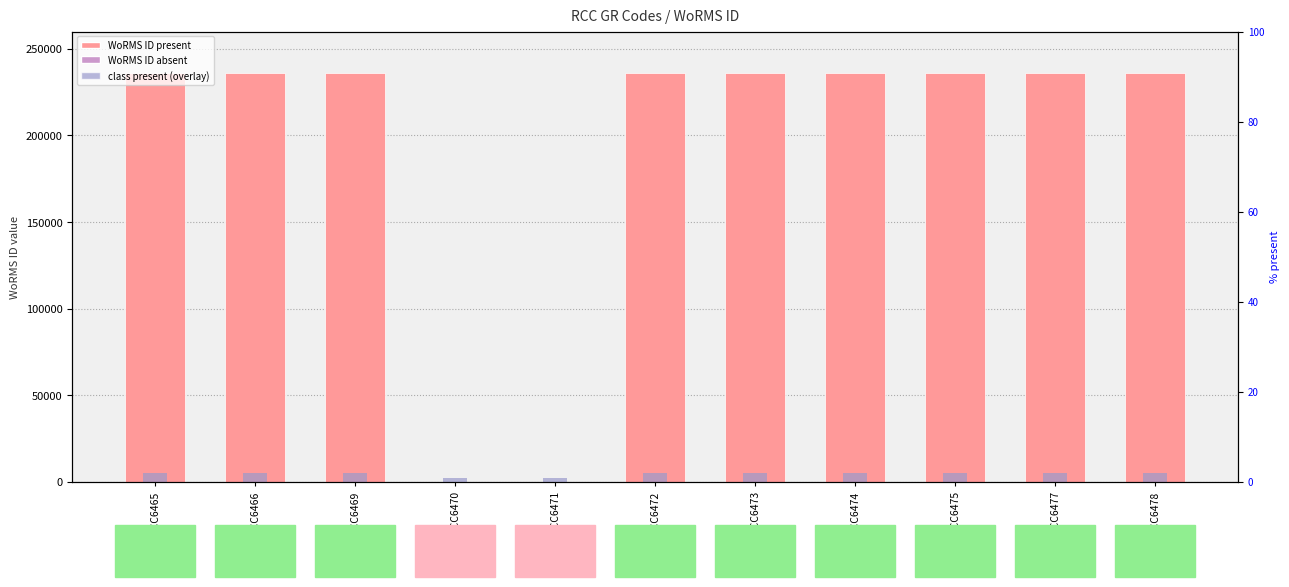

List the labels in order of WoRMS ID value, smallest first.

RCC6470, RCC6471, RCC6465, RCC6466, RCC6469, RCC6472, RCC6473, RCC6474, RCC6475, RCC6477, RCC6478